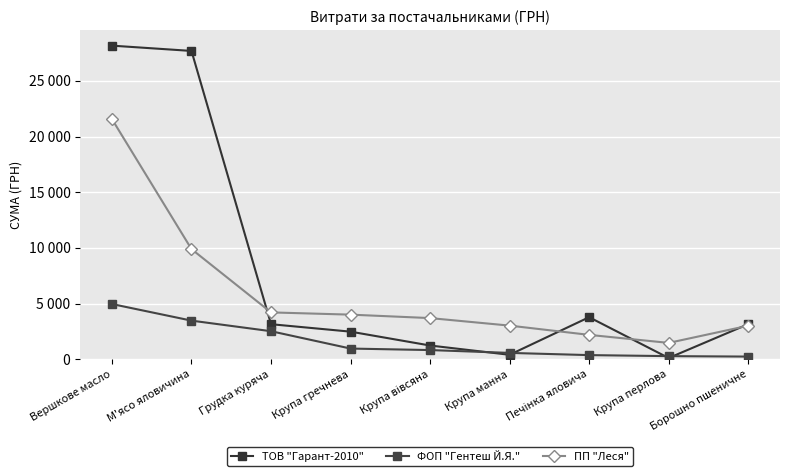

Rank the categories by ТОВ "Гарант-2010" value from highest to lowest.

Вершкове масло, М'ясо яловичина, Печінка яловича, Борошно пшеничне, Грудка куряча, Крупа гречнева, Крупа вівсяна, Крупа манна, Крупа перлова